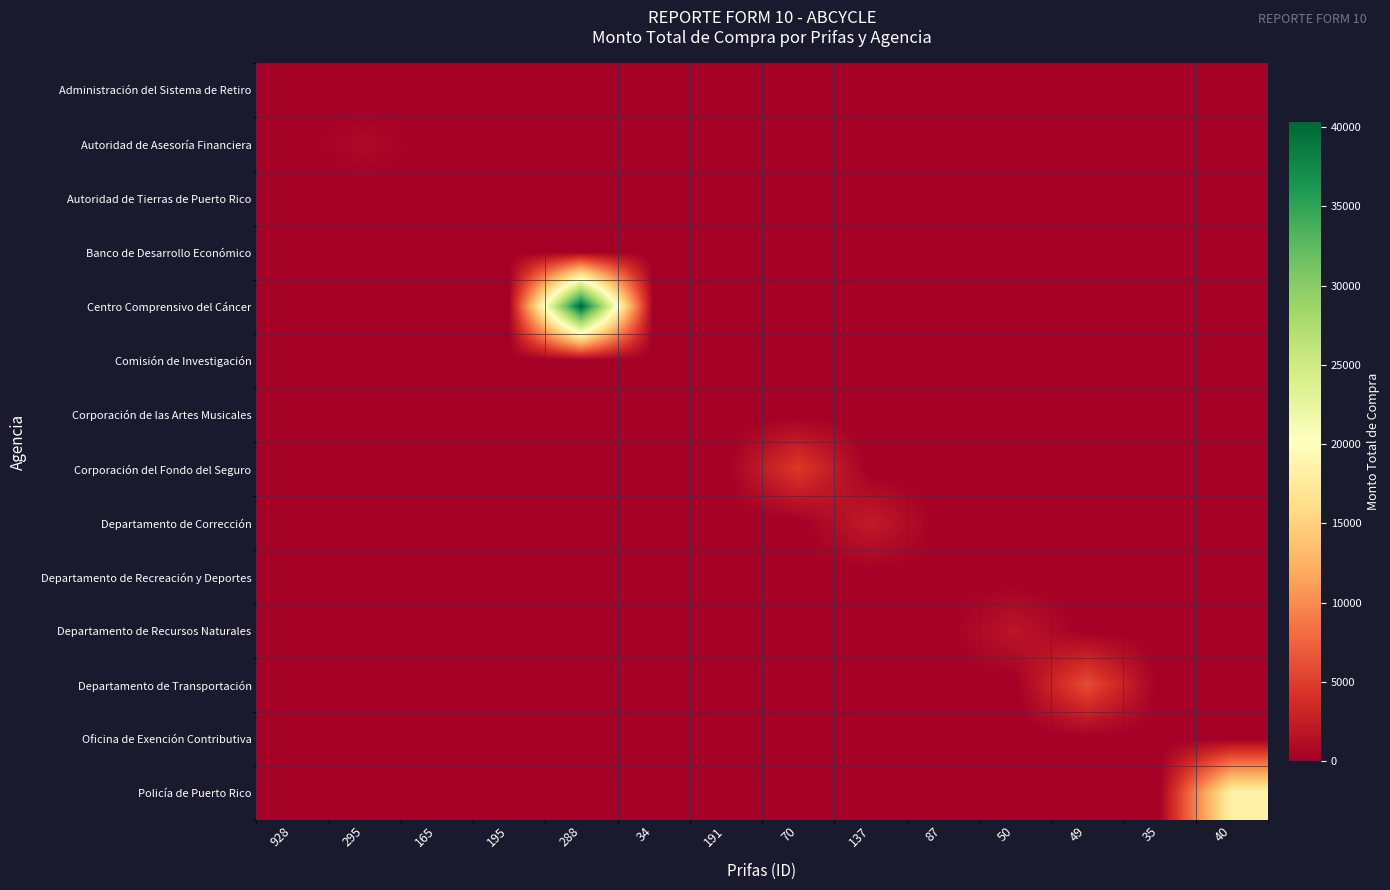

Reading right to left, list all the values displayed in this chart.

Administración del Sistema de Retiro: 40=0	35=0	49=0	50=0	87=0	137=0	70=0	191=0	34=0	288=0	195=0	165=0	295=0	928=0
Autoridad de Asesoría Financiera: 40=0	35=0	49=0	50=0	87=0	137=0	70=0	191=0	34=0	288=0	195=0	165=0	295=825	928=0
Autoridad de Tierras de Puerto Rico: 40=0	35=0	49=0	50=0	87=0	137=0	70=0	191=0	34=0	288=0	195=0	165=0	295=0	928=0
Banco de Desarrollo Económico: 40=0	35=0	49=0	50=0	87=0	137=0	70=0	191=0	34=0	288=0	195=0	165=0	295=0	928=0
Centro Comprensivo del Cáncer: 40=0	35=0	49=0	50=0	87=0	137=0	70=0	191=0	34=0	288=40284	195=0	165=0	295=0	928=0
Comisión de Investigación: 40=0	35=0	49=0	50=0	87=0	137=0	70=0	191=0	34=25	288=0	195=0	165=0	295=0	928=0
Corporación de las Artes Musicales: 40=0	35=0	49=0	50=0	87=0	137=0	70=0	191=24	34=0	288=0	195=0	165=0	295=0	928=0
Corporación del Fondo del Seguro: 40=0	35=0	49=0	50=0	87=0	137=0	70=4699	191=0	34=0	288=0	195=0	165=0	295=0	928=0
Departamento de Corrección: 40=0	35=0	49=0	50=0	87=0	137=2400	70=0	191=0	34=0	288=0	195=0	165=0	295=0	928=0
Departamento de Recreación y Deportes: 40=0	35=0	49=0	50=0	87=207	137=0	70=0	191=0	34=0	288=0	195=0	165=0	295=0	928=0
Departamento de Recursos Naturales: 40=0	35=0	49=0	50=1915	87=0	137=0	70=0	191=0	34=0	288=0	195=0	165=0	295=0	928=0
Departamento de Transportación: 40=0	35=0	49=6000	50=0	87=0	137=0	70=0	191=0	34=0	288=0	195=0	165=0	295=0	928=0
Oficina de Exención Contributiva: 40=0	35=0	49=0	50=0	87=0	137=0	70=0	191=0	34=0	288=0	195=0	165=0	295=0	928=0
Policía de Puerto Rico: 40=18371	35=0	49=0	50=0	87=0	137=0	70=0	191=0	34=0	288=0	195=0	165=0	295=0	928=0